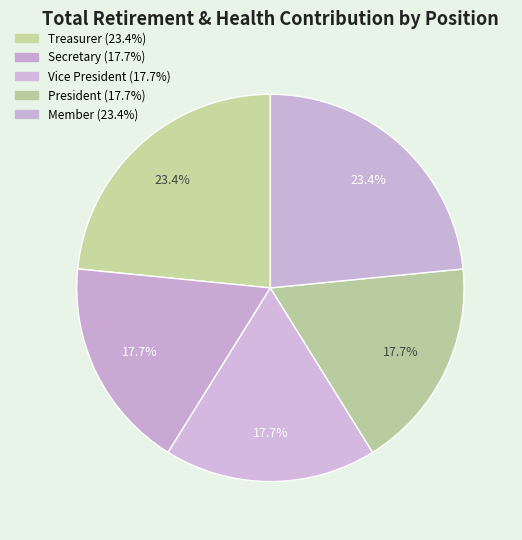

How many slices are in this pie chart?

5